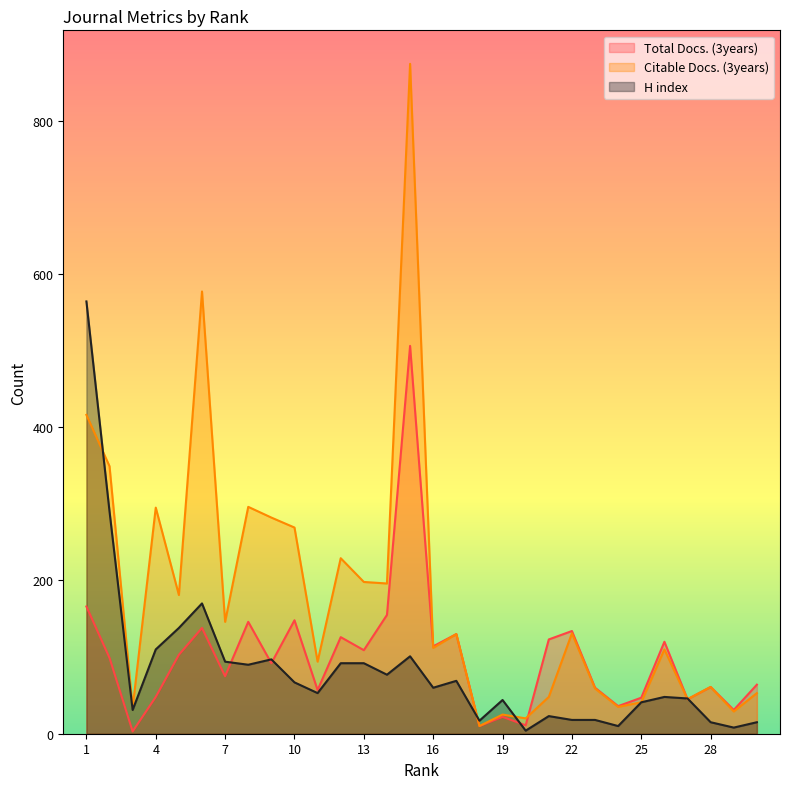

Where do Total Docs. (3years) and Citable Docs. (3years) first cross each other?

15 and 16